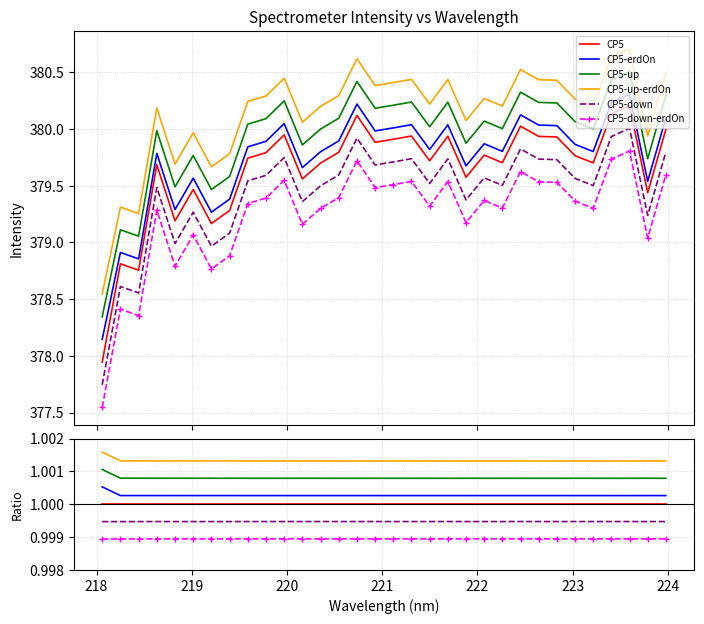

What are all the series names shown in the legend?

CP5, CP5-erdOn, CP5-up, CP5-up-erdOn, CP5-down, CP5-down-erdOn